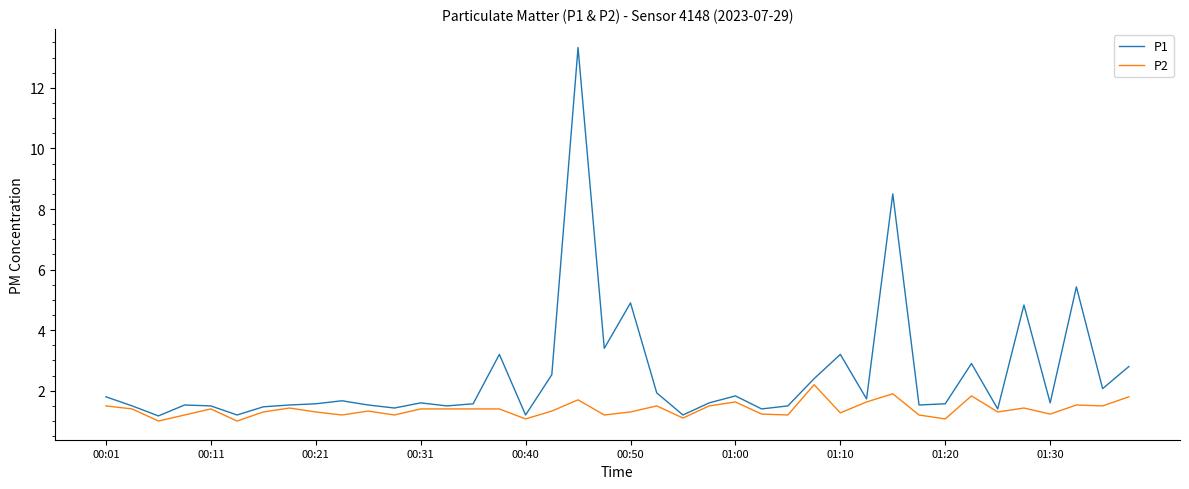

Rank the series by their average value, from lowest to highest.

P2, P1